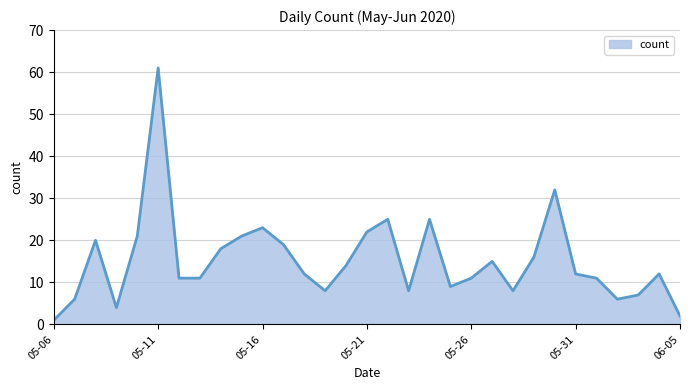

What is the maximum value shown in the chart?

61